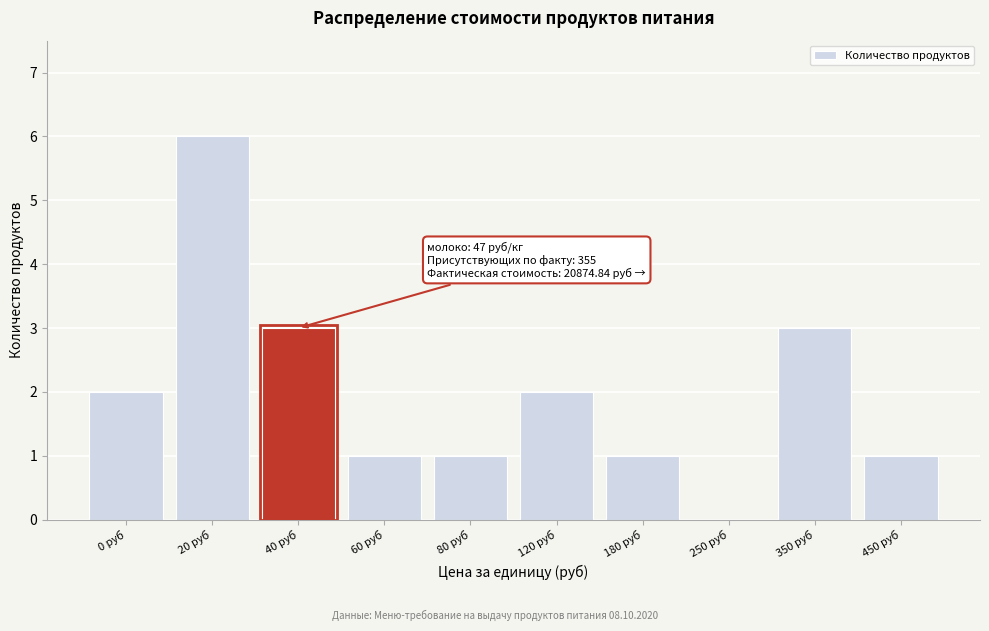

Reading right to left, extract all data points from this chart.

450 руб=1	350 руб=3	250 руб=0	180 руб=1	120 руб=2	80 руб=1	60 руб=1	40 руб=3	20 руб=6	0 руб=2